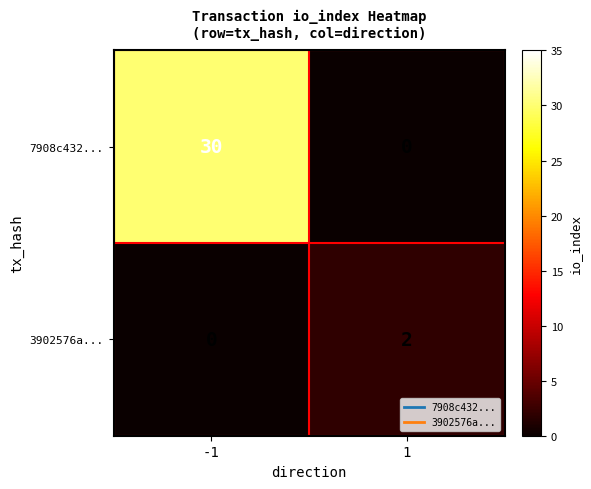

At how many categories does at least one series exceed 27?

1